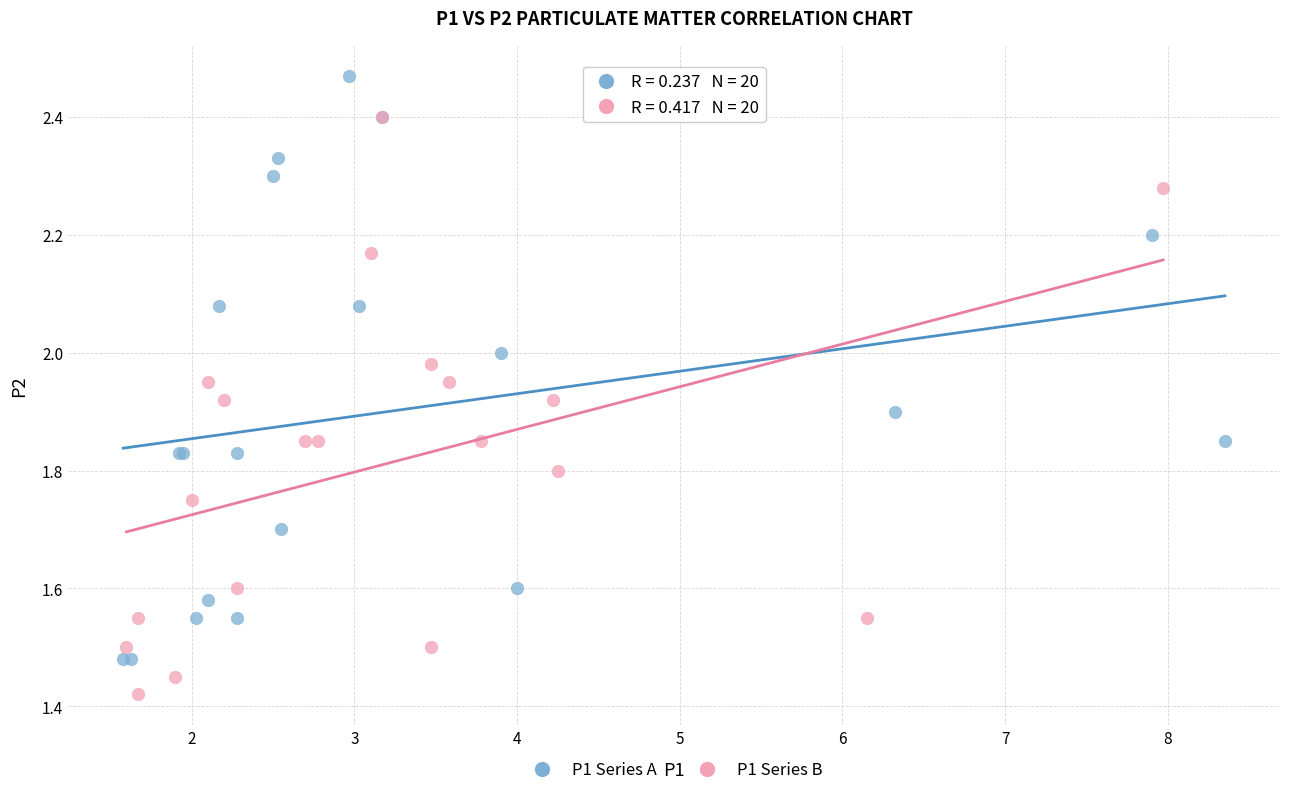

Which series contains the lowest Y value?

P1 Series B